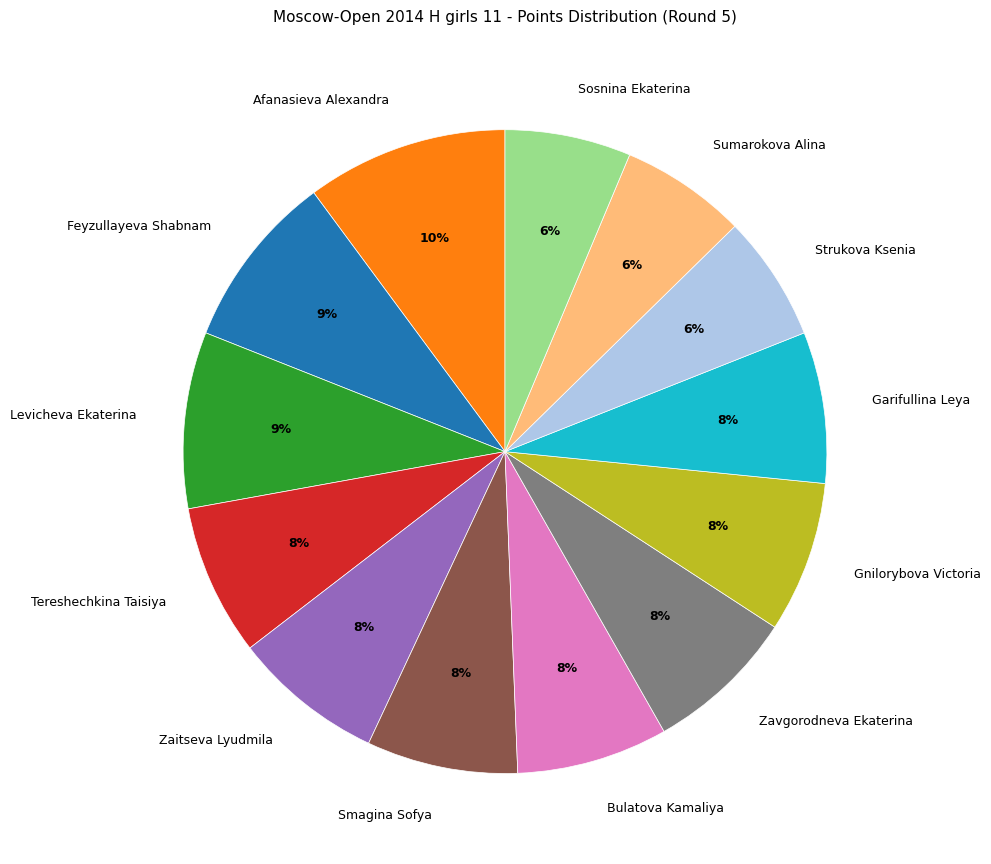

To the nearest percent, what is the combined percentage of Afanasieva Alexandra and Zaitseva Lyudmila?

18%